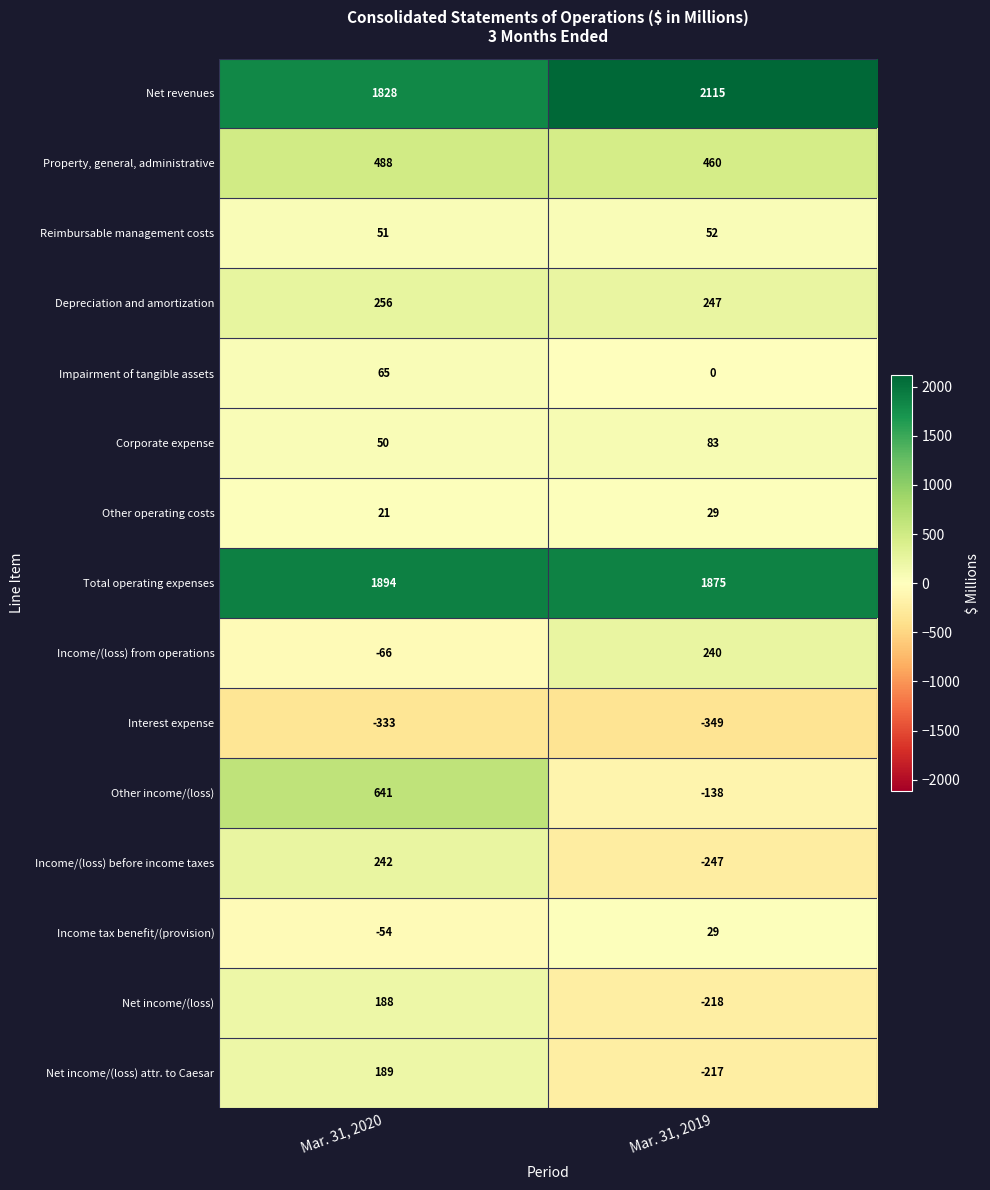

Reading right to left, what are all the values shown in this chart?

Net revenues: 2115	1828
Property, general, administrative: 460	488
Reimbursable management costs: 52	51
Depreciation and amortization: 247	256
Impairment of tangible assets: 0	65
Corporate expense: 83	50
Other operating costs: 29	21
Total operating expenses: 1875	1894
Income/(loss) from operations: 240	-66
Interest expense: -349	-333
Other income/(loss): -138	641
Income/(loss) before income taxes: -247	242
Income tax benefit/(provision): 29	-54
Net income/(loss): -218	188
Net income/(loss) attr. to Caesar: -217	189